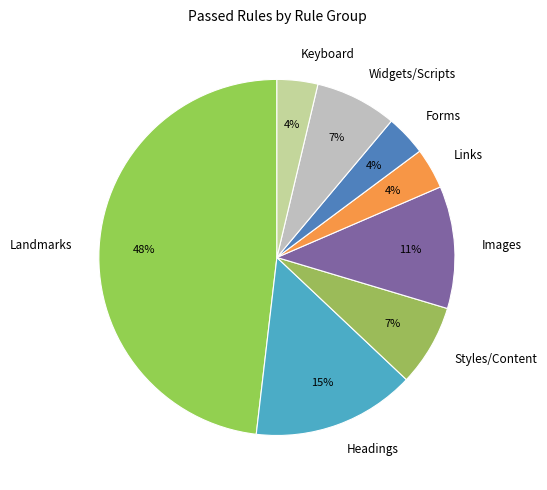

Is the sum of Widgets/Scripts and Links greater than half?

No